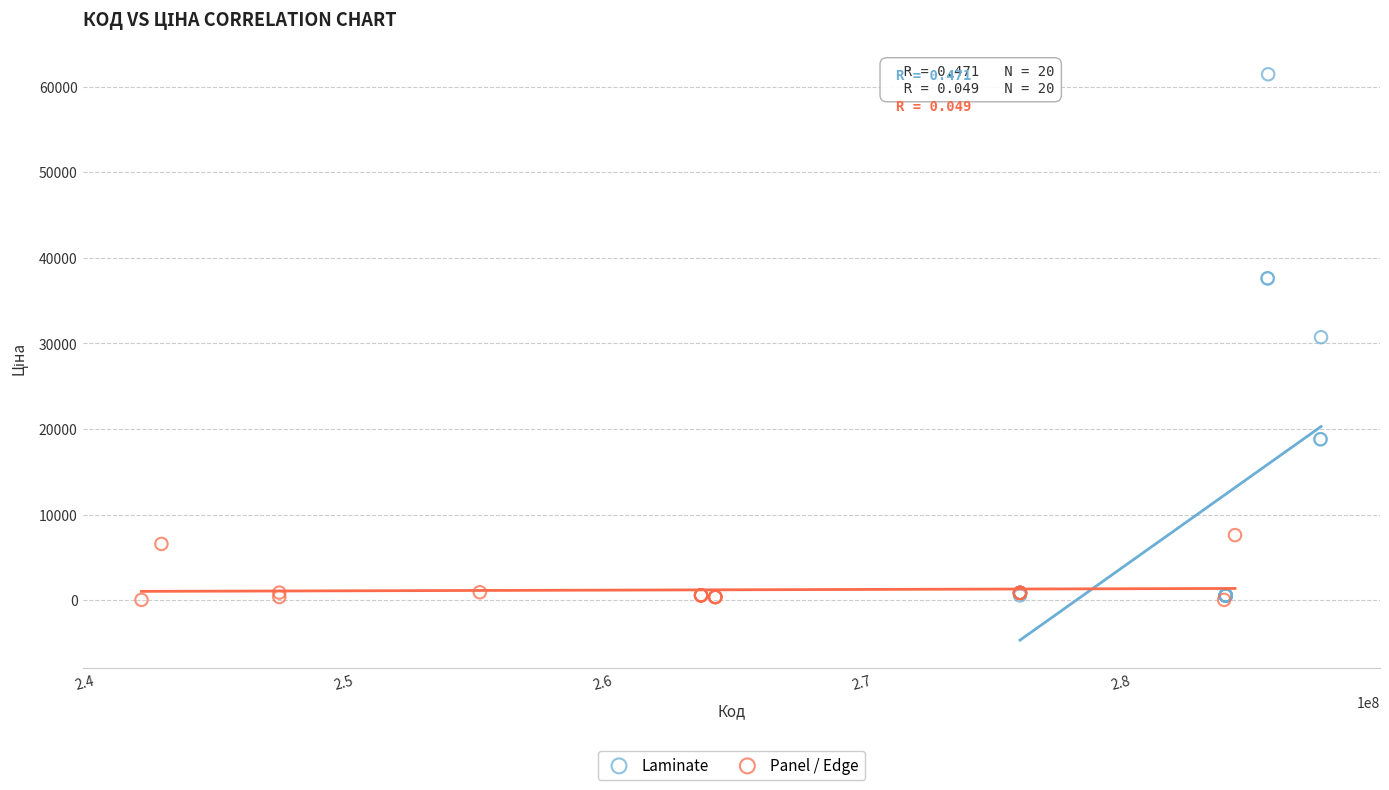

What are all the series names shown in the legend?

Laminate, Panel / Edge